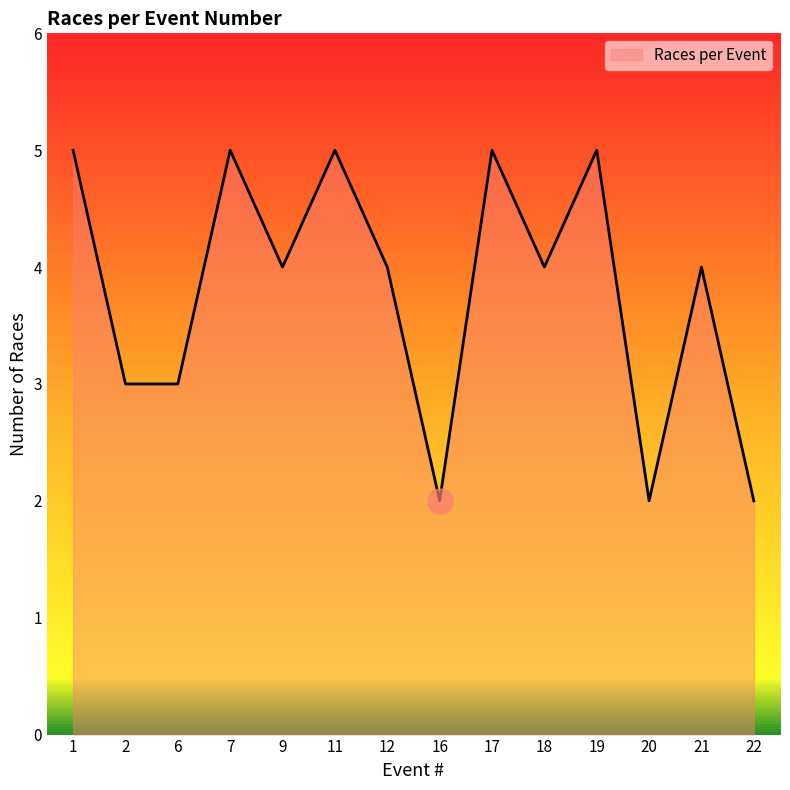

What is the average value?

4